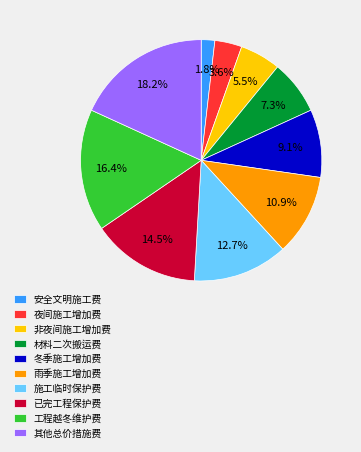

What is the ratio of the value at 冬季施工增加费 to the value at 夜间施工增加费?

2.5